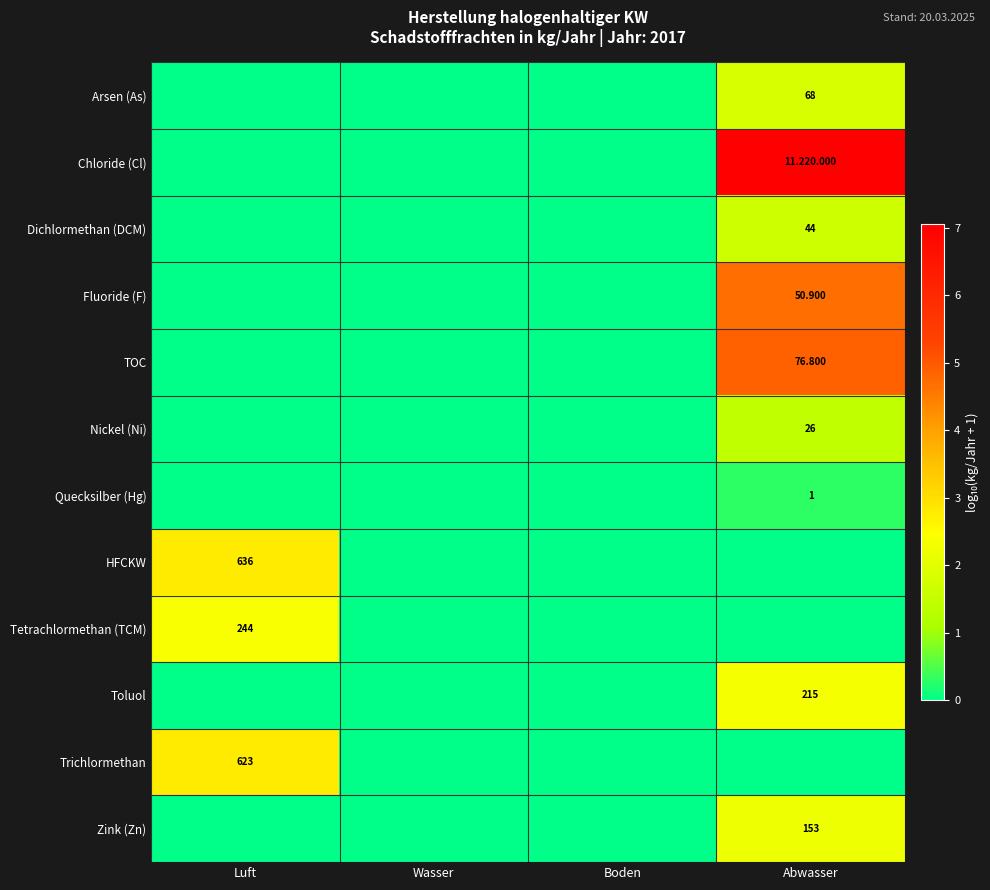

Is it true that Toluol equals 0.0 at Luft?

True